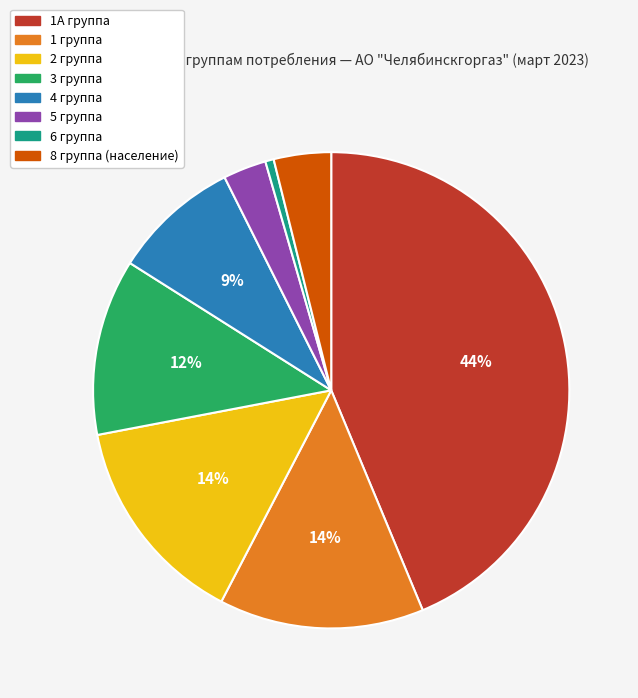

What is the largest slice in the pie chart?

1А группа